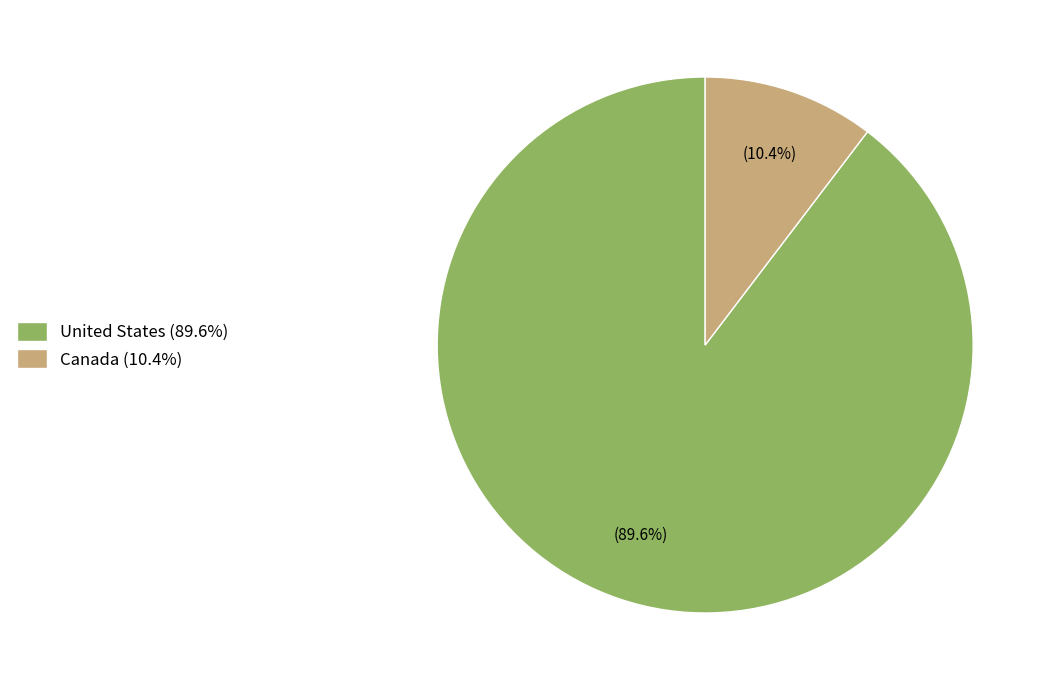

What percentage is the Canada slice, to the nearest percent?

10%